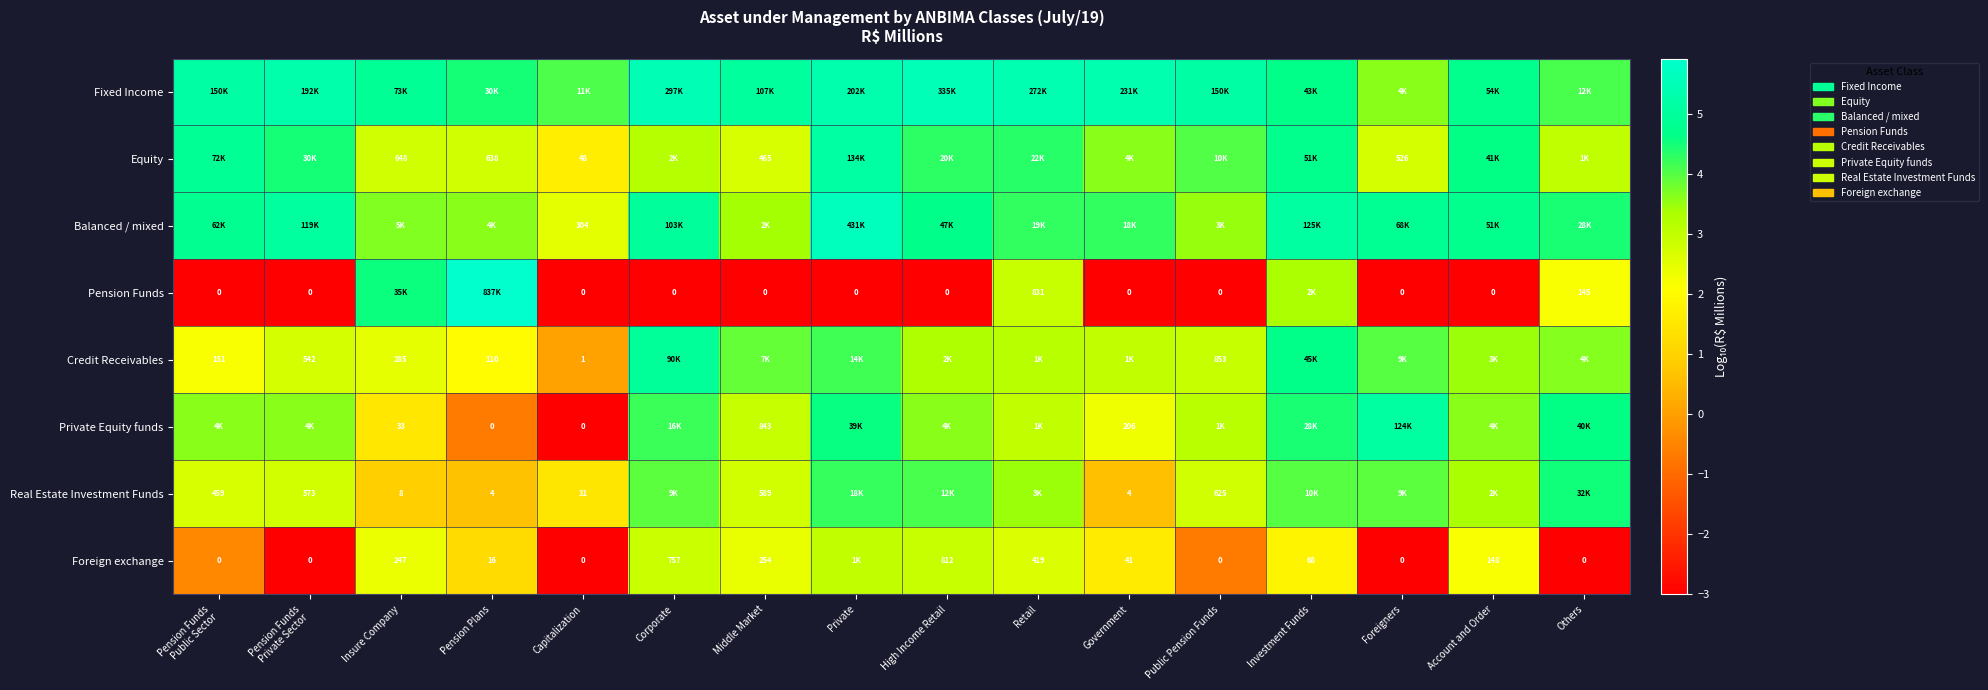

Which series has the largest total across all categories?

Fixed Income